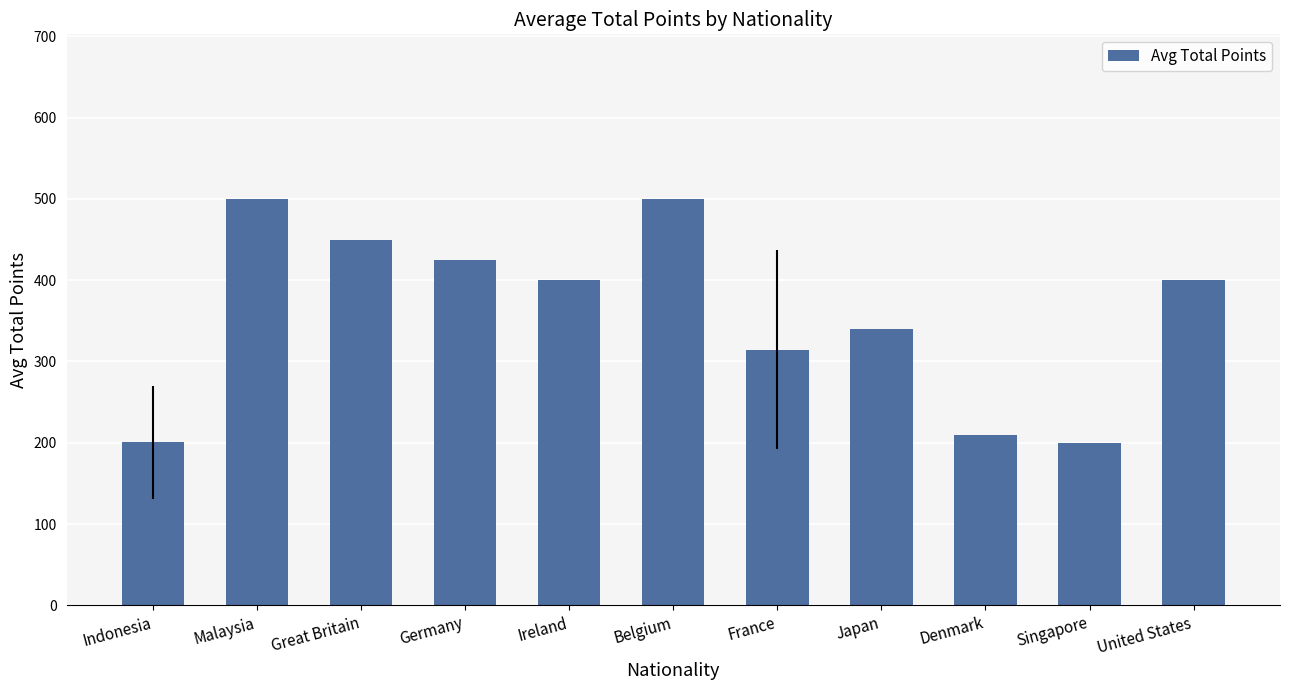

Which has a higher value, France or Great Britain?

Great Britain